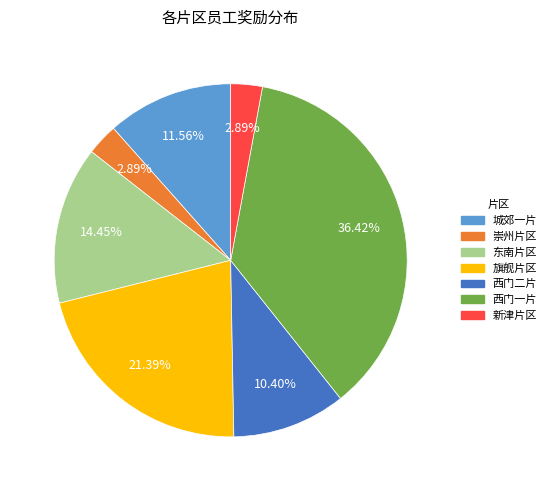

What is the ratio of the value at 崇州片区 to the value at 新津片区?

1.0